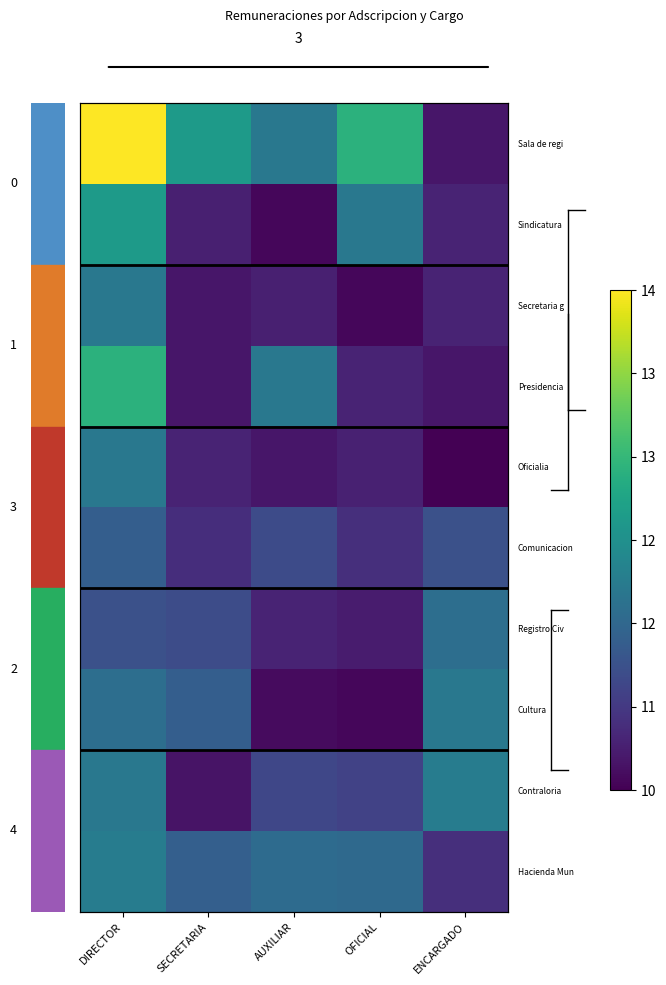

Which series has the largest range (max minus min)?

row_0